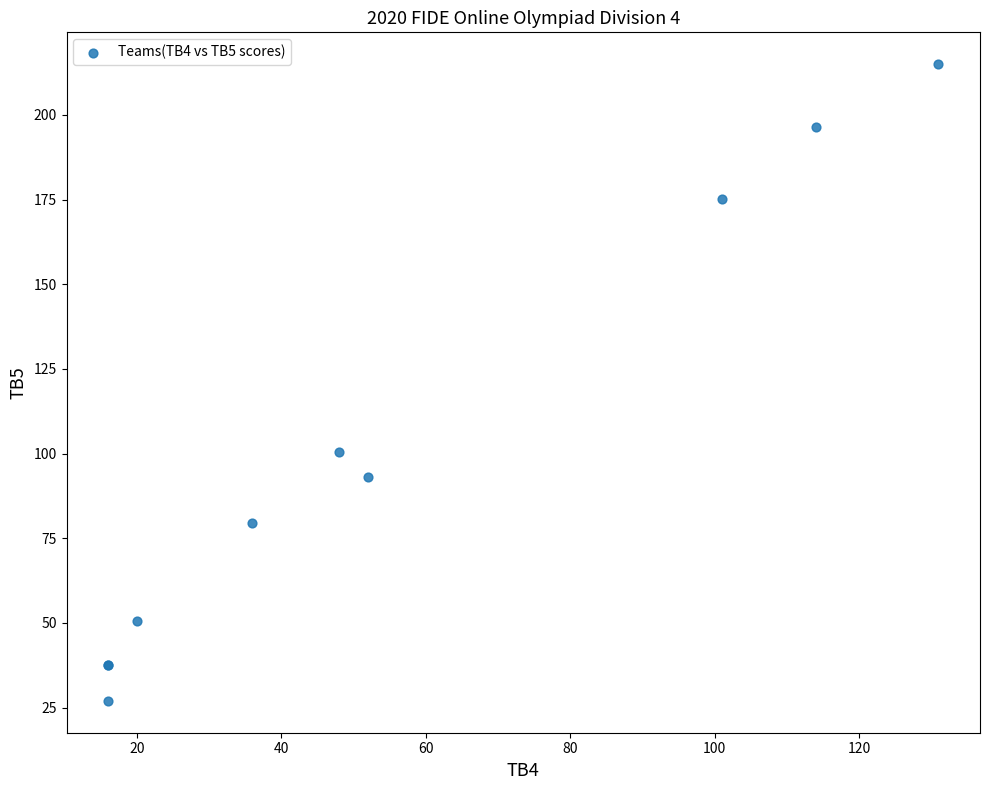

What Y value in the scatter plot is closest to 121?

100.5